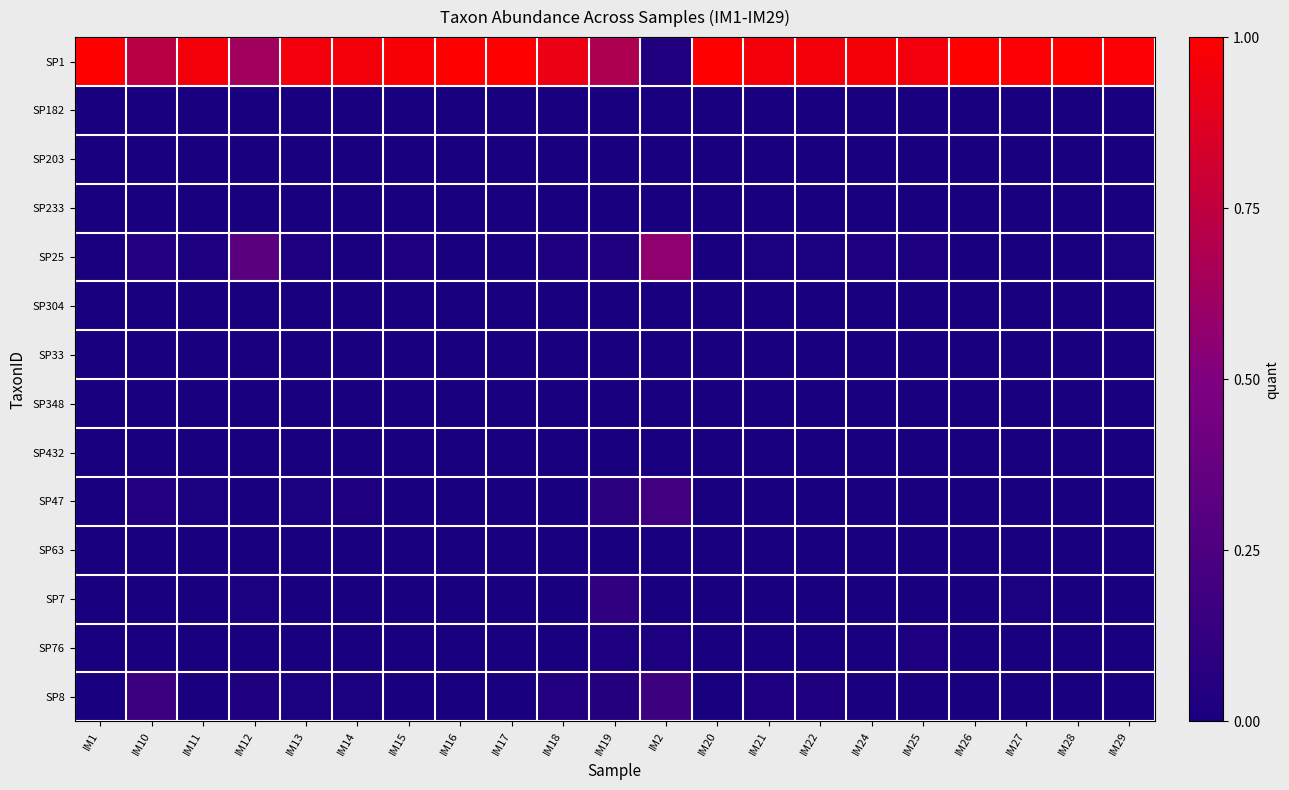

Reading right to left, transcribe all the data shown in this chart.

SP1: IM29=1.0	IM28=1.0	IM27=1.0	IM26=1.0	IM25=1.0	IM24=1.0	IM22=1.0	IM21=1.0	IM20=1.0	IM2=0.0	IM19=0.7	IM18=0.9	IM17=1.0	IM16=1.0	IM15=1.0	IM14=1.0	IM13=1.0	IM12=0.6	IM11=1.0	IM10=0.7	IM1=1.0
SP182: IM29=0.0	IM28=0.0	IM27=0.0	IM26=0.0	IM25=0.0	IM24=0.0	IM22=0.0	IM21=0.0	IM20=0.0	IM2=0.0	IM19=0.0	IM18=0.0	IM17=0.0	IM16=0.0	IM15=0.0	IM14=0.0	IM13=0.0	IM12=0.0	IM11=0.0	IM10=0.0	IM1=0.0
SP203: IM29=0.0	IM28=0.0	IM27=0.0	IM26=0.0	IM25=0.0	IM24=0.0	IM22=0.0	IM21=0.0	IM20=0.0	IM2=0.0	IM19=0.0	IM18=0.0	IM17=0.0	IM16=0.0	IM15=0.0	IM14=0.0	IM13=0.0	IM12=0.0	IM11=0.0	IM10=0.0	IM1=0.0
SP233: IM29=0.0	IM28=0.0	IM27=0.0	IM26=0.0	IM25=0.0	IM24=0.0	IM22=0.0	IM21=0.0	IM20=0.0	IM2=0.0	IM19=0.0	IM18=0.0	IM17=0.0	IM16=0.0	IM15=0.0	IM14=0.0	IM13=0.0	IM12=0.0	IM11=0.0	IM10=0.0	IM1=0.0
SP25: IM29=0.0	IM28=0.0	IM27=0.0	IM26=0.0	IM25=0.0	IM24=0.0	IM22=0.0	IM21=0.0	IM20=0.0	IM2=0.6	IM19=0.0	IM18=0.0	IM17=0.0	IM16=0.0	IM15=0.0	IM14=0.0	IM13=0.0	IM12=0.3	IM11=0.0	IM10=0.0	IM1=0.0
SP304: IM29=0.0	IM28=0.0	IM27=0.0	IM26=0.0	IM25=0.0	IM24=0.0	IM22=0.0	IM21=0.0	IM20=0.0	IM2=0.0	IM19=0.0	IM18=0.0	IM17=0.0	IM16=0.0	IM15=0.0	IM14=0.0	IM13=0.0	IM12=0.0	IM11=0.0	IM10=0.0	IM1=0.0
SP33: IM29=0.0	IM28=0.0	IM27=0.0	IM26=0.0	IM25=0.0	IM24=0.0	IM22=0.0	IM21=0.0	IM20=0.0	IM2=0.0	IM19=0.0	IM18=0.0	IM17=0.0	IM16=0.0	IM15=0.0	IM14=0.0	IM13=0.0	IM12=0.0	IM11=0.0	IM10=0.0	IM1=0.0
SP348: IM29=0.0	IM28=0.0	IM27=0.0	IM26=0.0	IM25=0.0	IM24=0.0	IM22=0.0	IM21=0.0	IM20=0.0	IM2=0.0	IM19=0.0	IM18=0.0	IM17=0.0	IM16=0.0	IM15=0.0	IM14=0.0	IM13=0.0	IM12=0.0	IM11=0.0	IM10=0.0	IM1=0.0
SP432: IM29=0.0	IM28=0.0	IM27=0.0	IM26=0.0	IM25=0.0	IM24=0.0	IM22=0.0	IM21=0.0	IM20=0.0	IM2=0.0	IM19=0.0	IM18=0.0	IM17=0.0	IM16=0.0	IM15=0.0	IM14=0.0	IM13=0.0	IM12=0.0	IM11=0.0	IM10=0.0	IM1=0.0
SP47: IM29=0.0	IM28=0.0	IM27=0.0	IM26=0.0	IM25=0.0	IM24=0.0	IM22=0.0	IM21=0.0	IM20=0.0	IM2=0.2	IM19=0.1	IM18=0.0	IM17=0.0	IM16=0.0	IM15=0.0	IM14=0.0	IM13=0.0	IM12=0.0	IM11=0.0	IM10=0.0	IM1=0.0
SP63: IM29=0.0	IM28=0.0	IM27=0.0	IM26=0.0	IM25=0.0	IM24=0.0	IM22=0.0	IM21=0.0	IM20=0.0	IM2=0.0	IM19=0.0	IM18=0.0	IM17=0.0	IM16=0.0	IM15=0.0	IM14=0.0	IM13=0.0	IM12=0.0	IM11=0.0	IM10=0.0	IM1=0.0
SP7: IM29=0.0	IM28=0.0	IM27=0.0	IM26=0.0	IM25=0.0	IM24=0.0	IM22=0.0	IM21=0.0	IM20=0.0	IM2=0.0	IM19=0.1	IM18=0.0	IM17=0.0	IM16=0.0	IM15=0.0	IM14=0.0	IM13=0.0	IM12=0.0	IM11=0.0	IM10=0.0	IM1=0.0
SP76: IM29=0.0	IM28=0.0	IM27=0.0	IM26=0.0	IM25=0.0	IM24=0.0	IM22=0.0	IM21=0.0	IM20=0.0	IM2=0.0	IM19=0.0	IM18=0.0	IM17=0.0	IM16=0.0	IM15=0.0	IM14=0.0	IM13=0.0	IM12=0.0	IM11=0.0	IM10=0.0	IM1=0.0
SP8: IM29=0.0	IM28=0.0	IM27=0.0	IM26=0.0	IM25=0.0	IM24=0.0	IM22=0.0	IM21=0.0	IM20=0.0	IM2=0.2	IM19=0.1	IM18=0.0	IM17=0.0	IM16=0.0	IM15=0.0	IM14=0.0	IM13=0.0	IM12=0.0	IM11=0.0	IM10=0.2	IM1=0.0